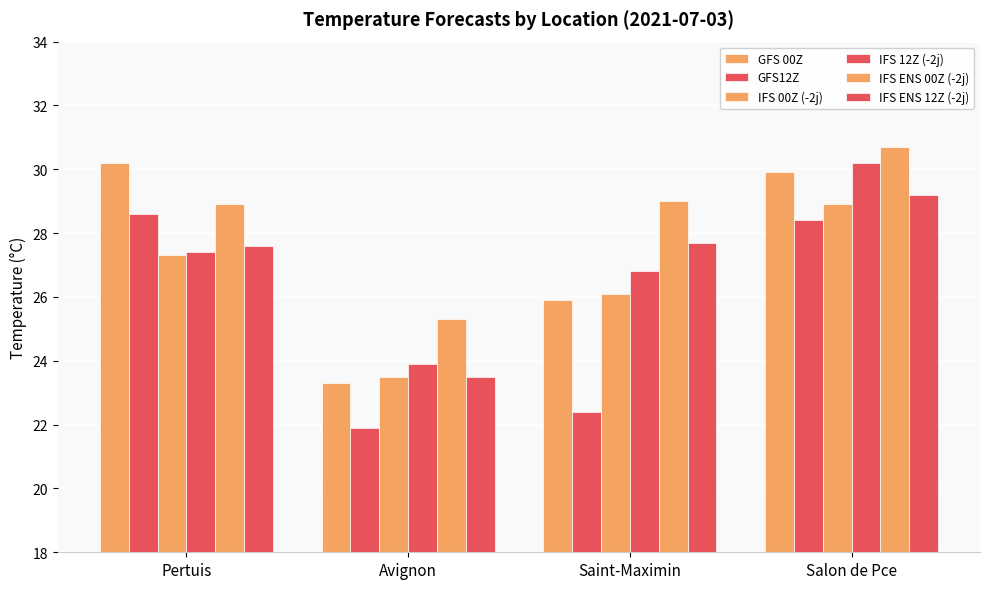

Count the number of categories in the chart.

4